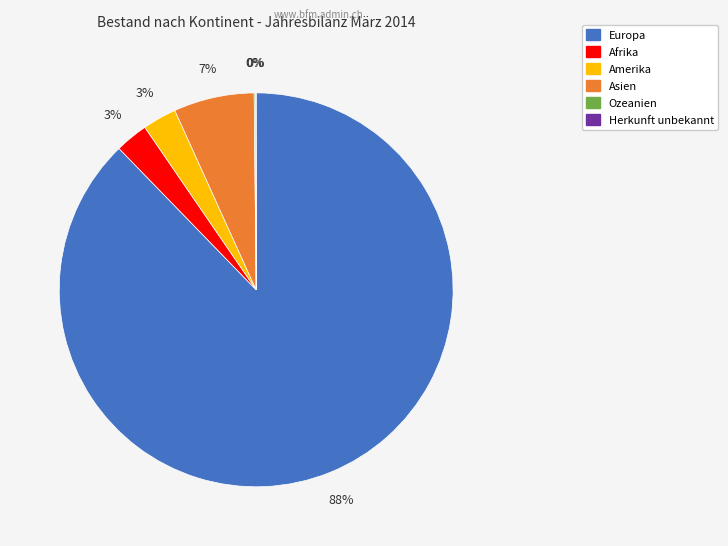

Which slice represents more than half of the pie?

Europa